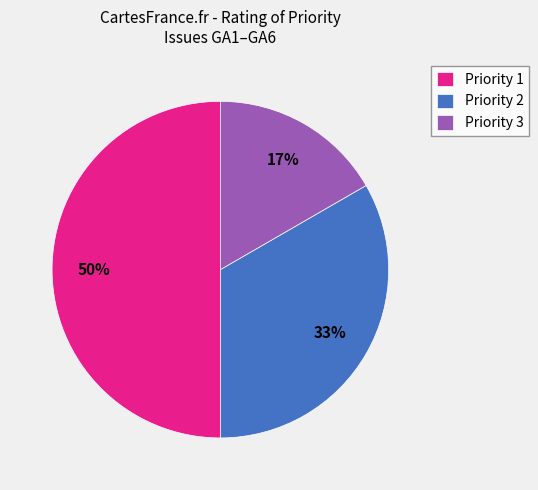

Which slice is the largest?

Priority 1